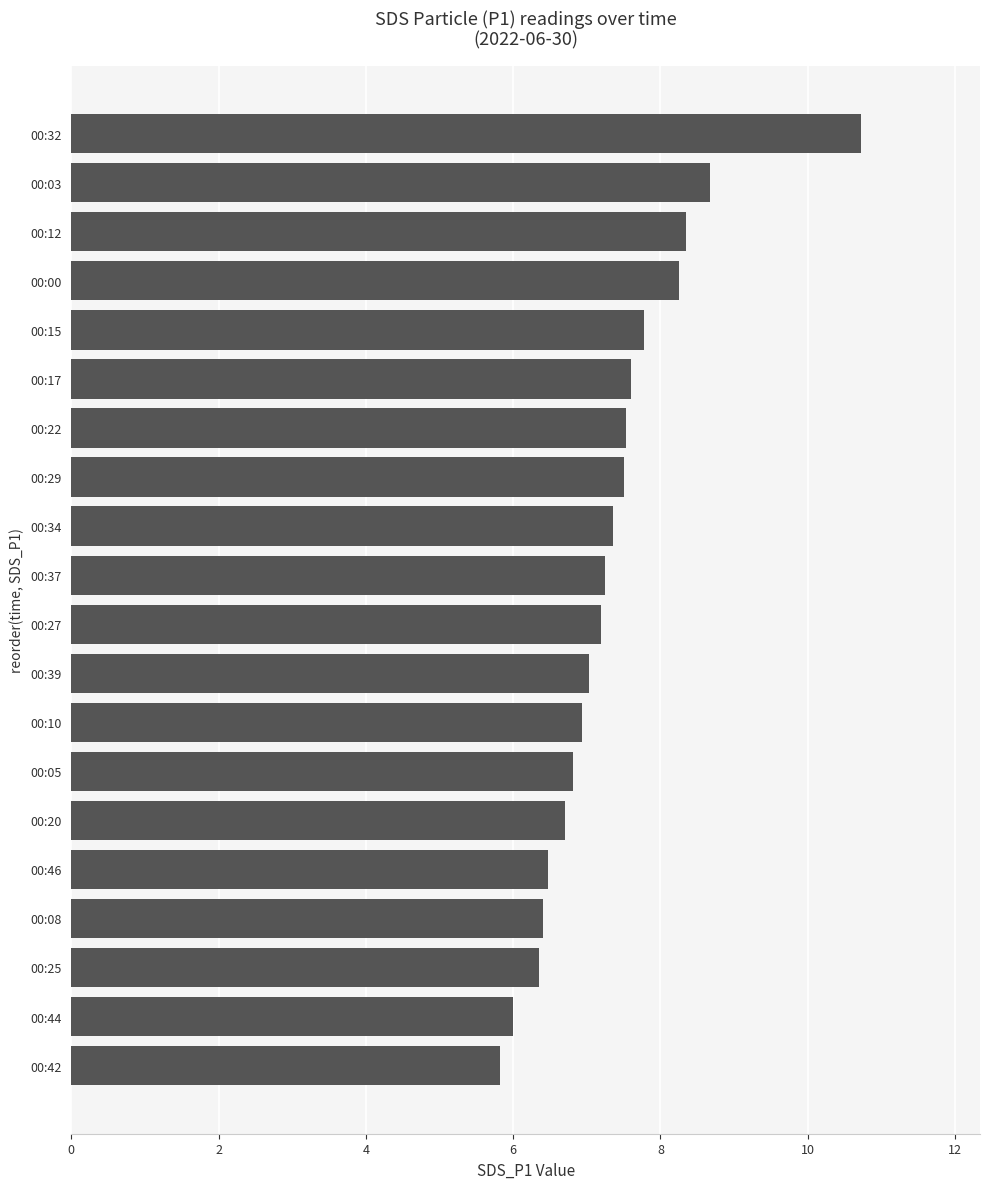

What is the greatest value displayed?

10.7